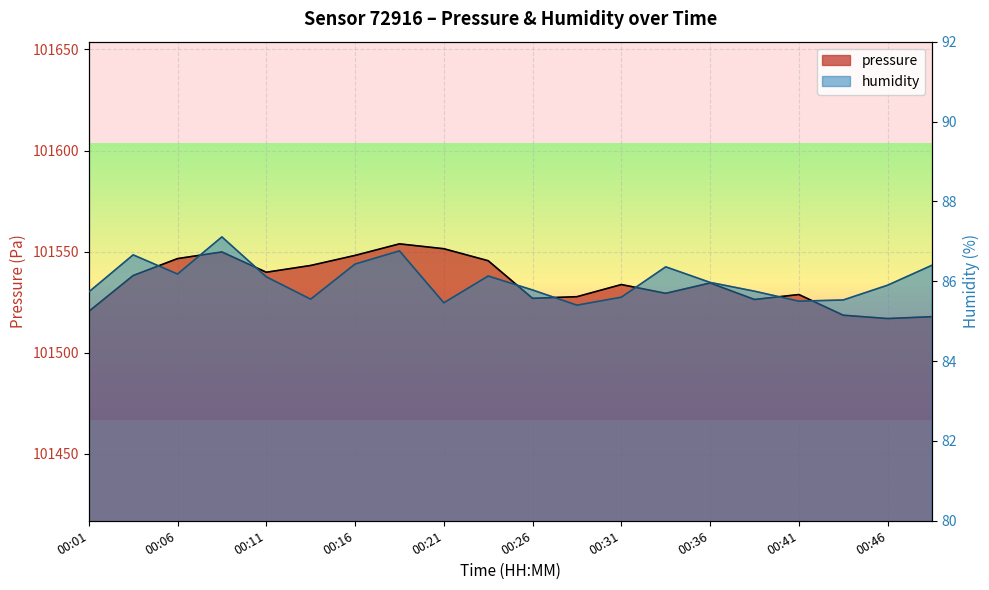

In pressure, how many points are higher than both neighbors (excluding endpoints)?

5